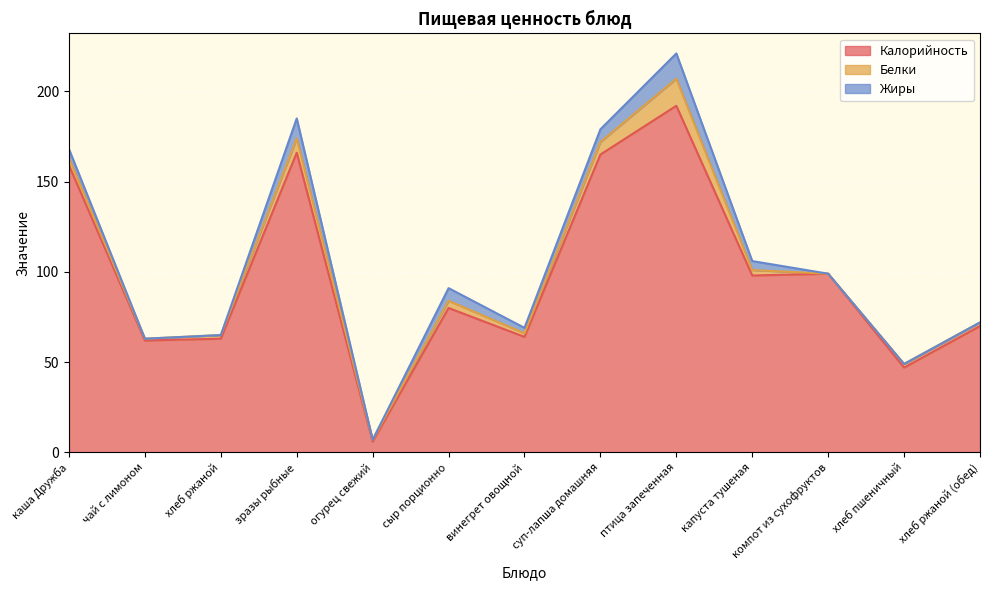

True or false: Калорийность and Белки cross at least once.

False